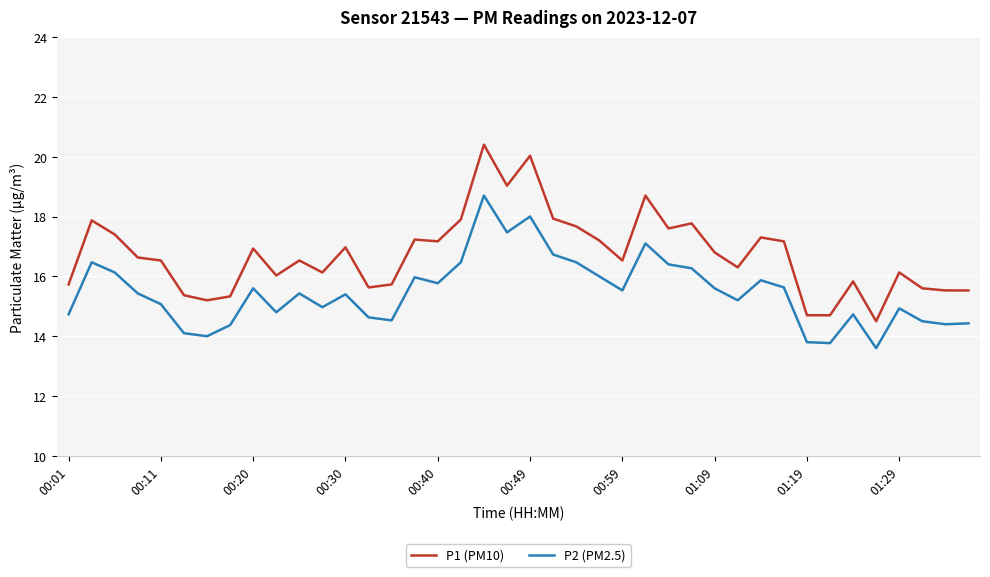

What is the highest value of the P2 (PM2.5) series?

18.7